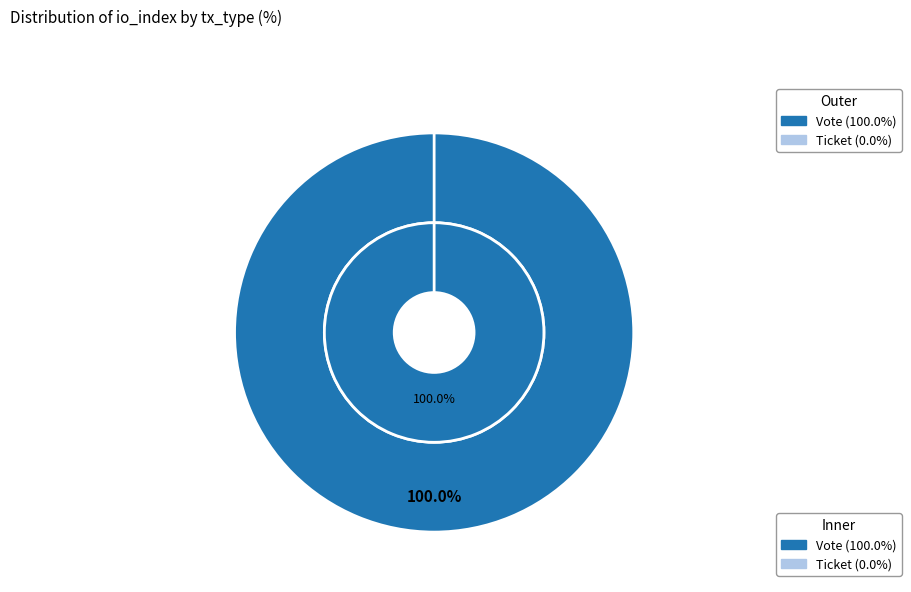

How many slices are in this pie chart?

2